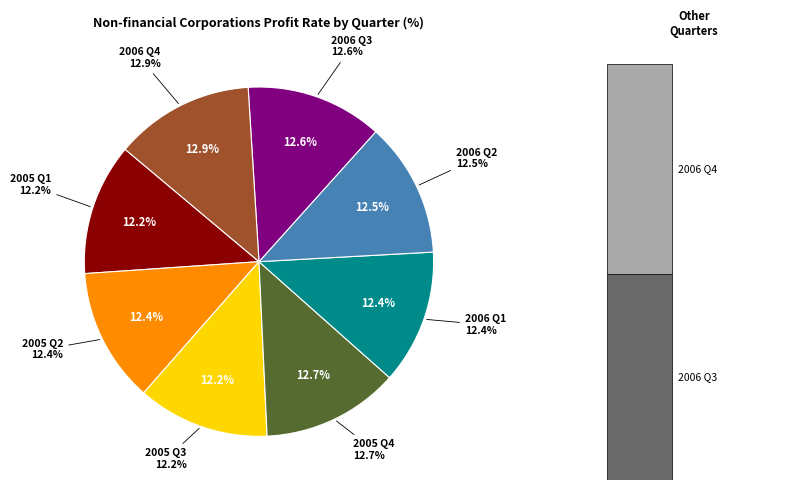

How many slices are in this pie chart?

8